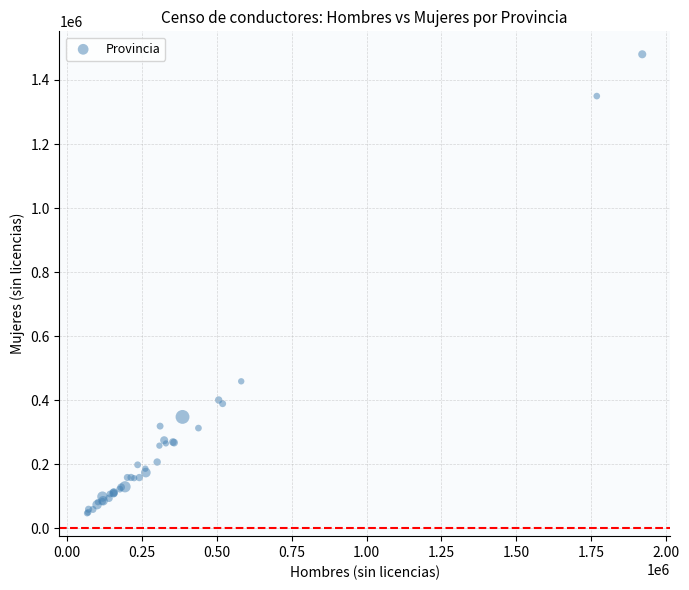

What Y value in the scatter plot is closest to 763562?

458805